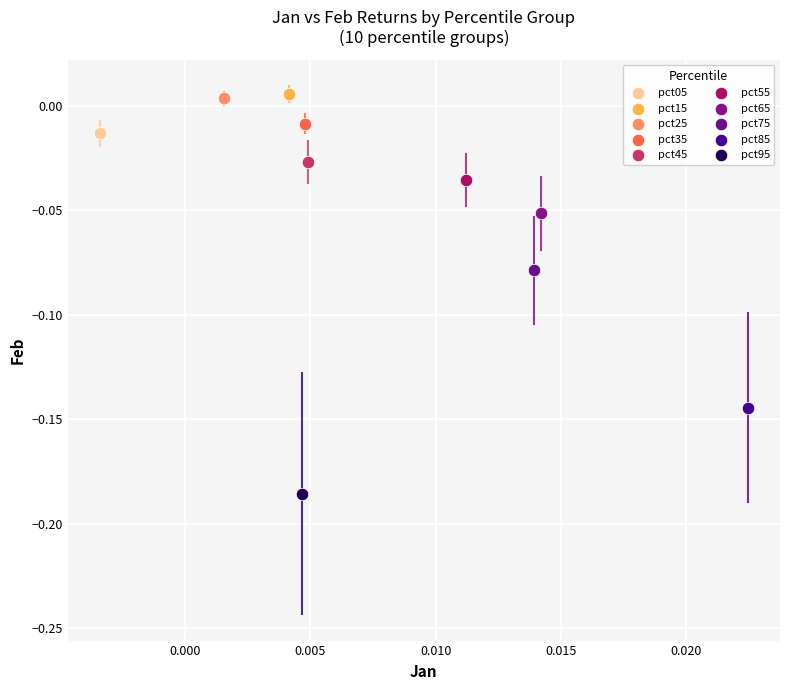

Which series reaches the minimum Y coordinate?

pct95